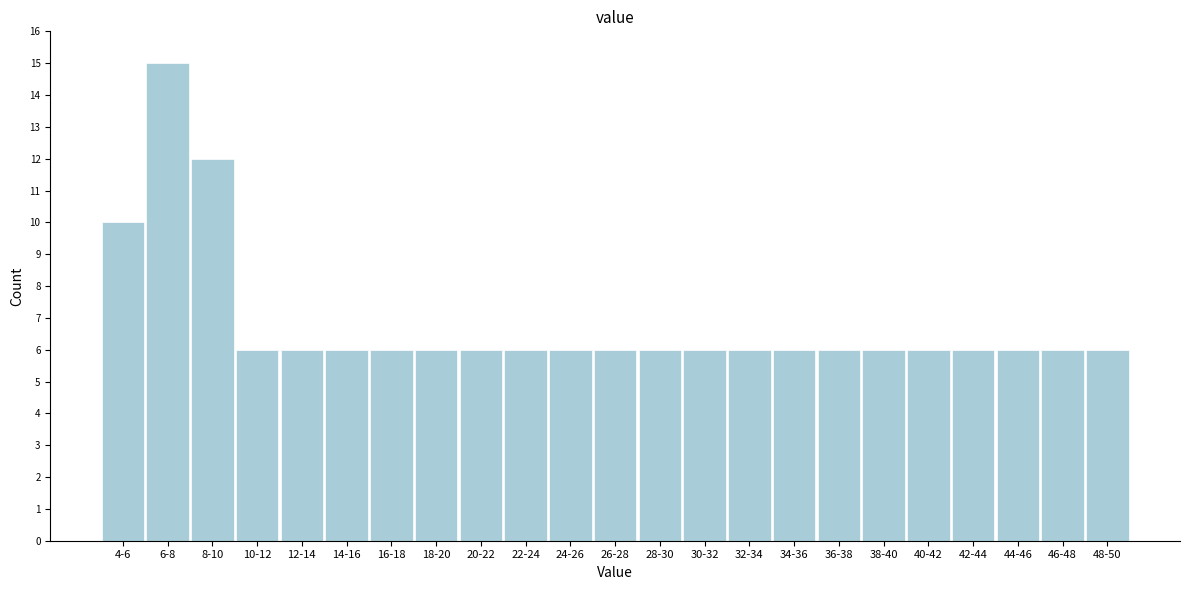

Reading left to right, list all the values displayed in this chart.

4-6=10	6-8=15	8-10=12	10-12=6	12-14=6	14-16=6	16-18=6	18-20=6	20-22=6	22-24=6	24-26=6	26-28=6	28-30=6	30-32=6	32-34=6	34-36=6	36-38=6	38-40=6	40-42=6	42-44=6	44-46=6	46-48=6	48-50=6